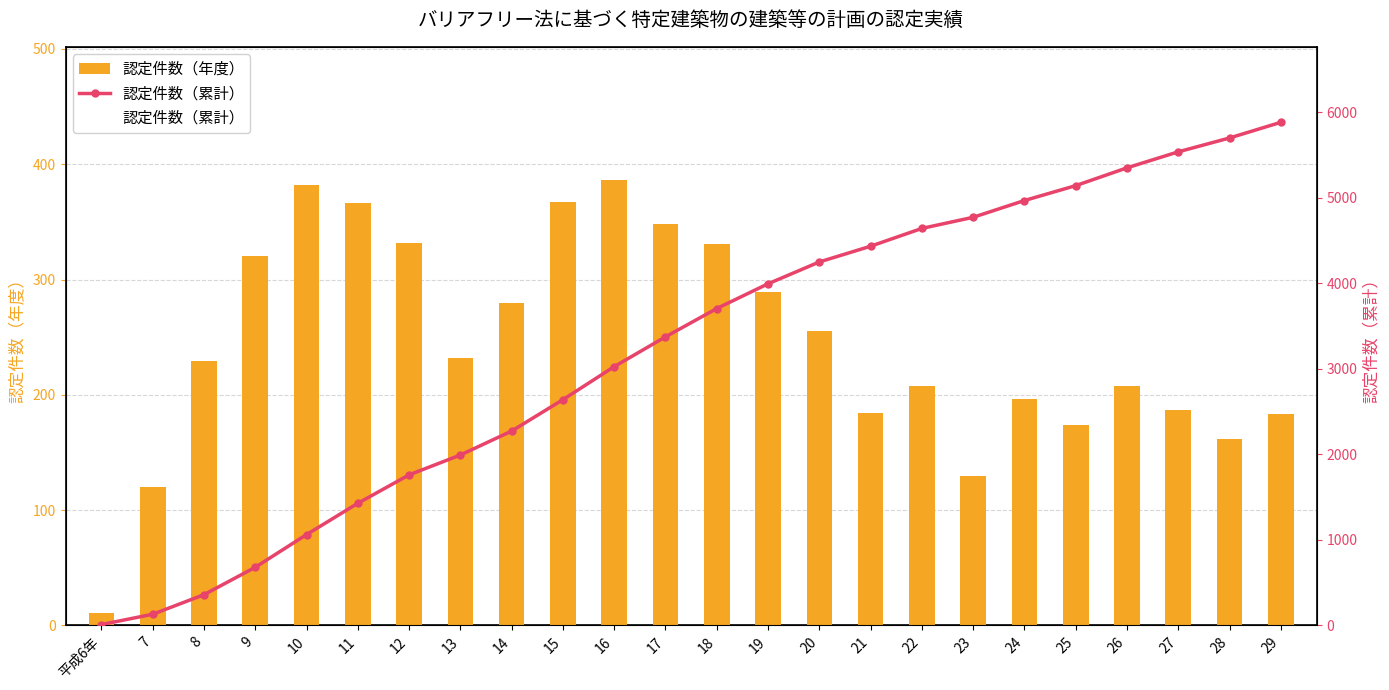

What is the total value across all series at 12?

2092